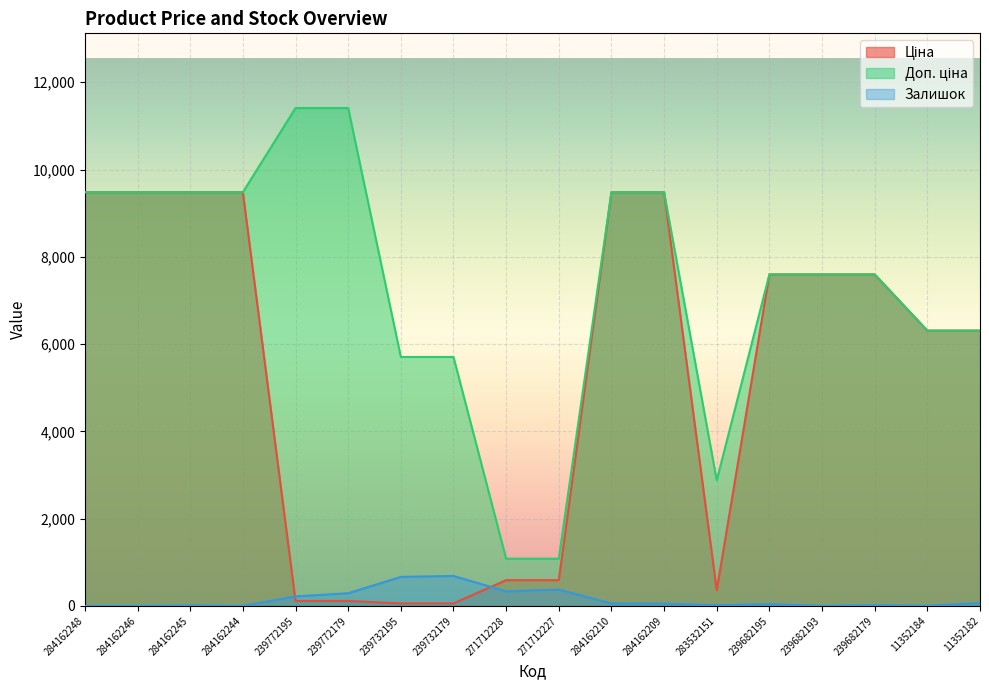

What is the greatest value displayed?

11410.0